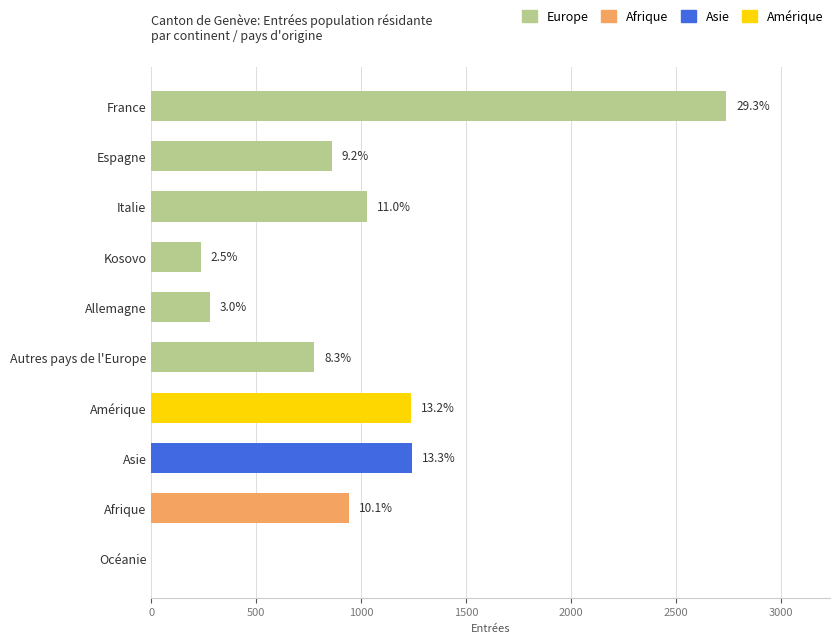

At which label does Europe reach its peak?

France